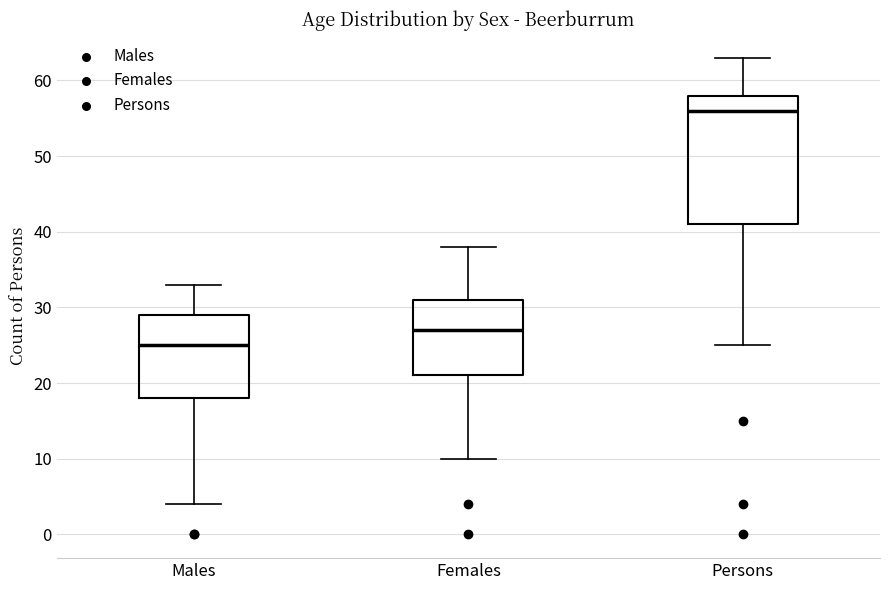

Which box is the tallest, from its lower edge to its upper edge?

Persons